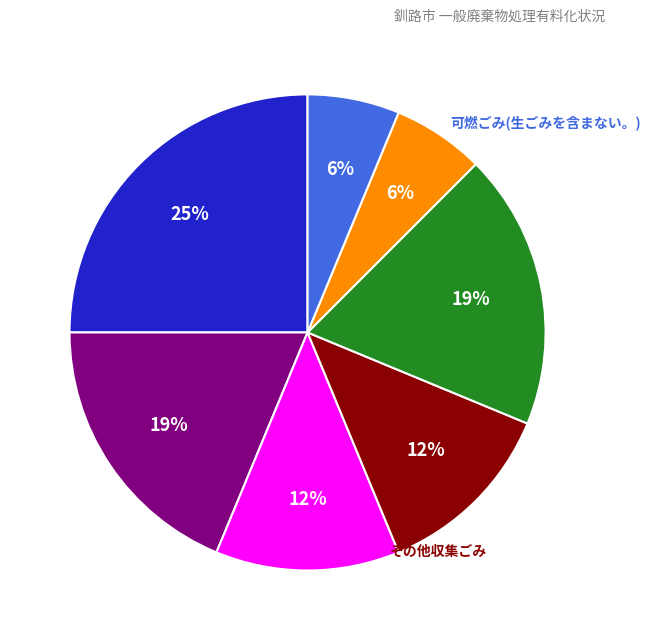

Is there a majority slice in this chart?

No